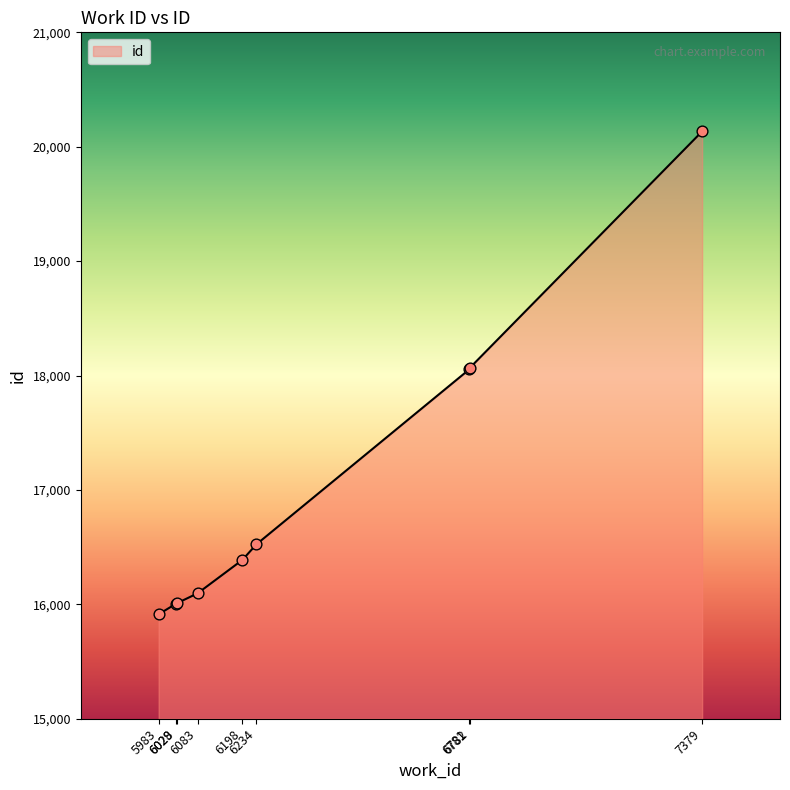

Which has a higher value, 7379 or 6028?

7379